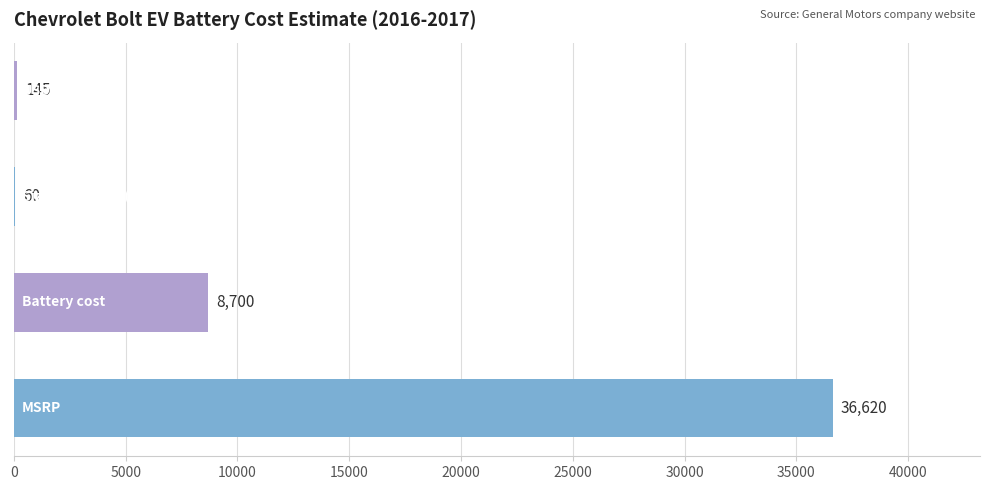

What is the maximum value shown in the chart?

36620